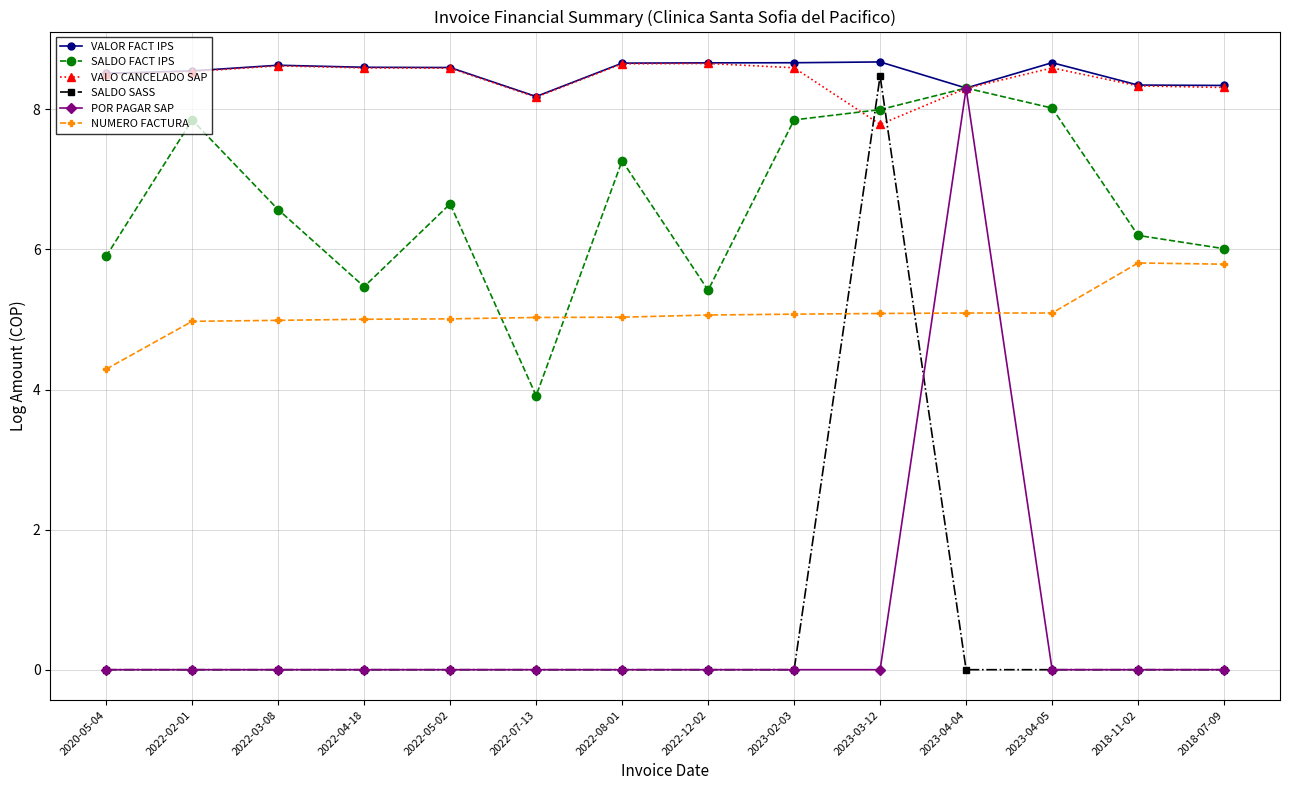

Between 2022-03-08 and 2022-07-13, which series saw the biggest shift?

SALDO FACT IPS